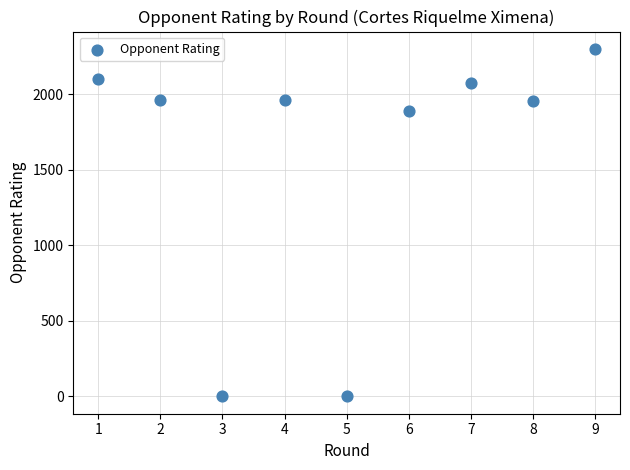

What Y value in the scatter plot is closest to 1150?

1890